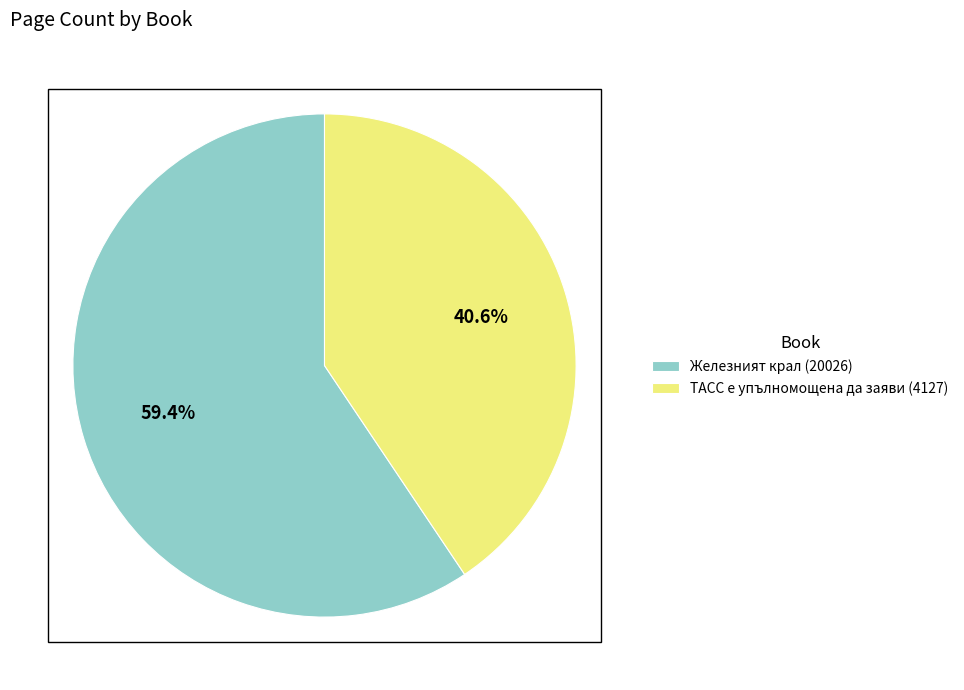

To the nearest percent, what percentage of the pie is ТАСС е упълномощена да заяви (4127)?

41%